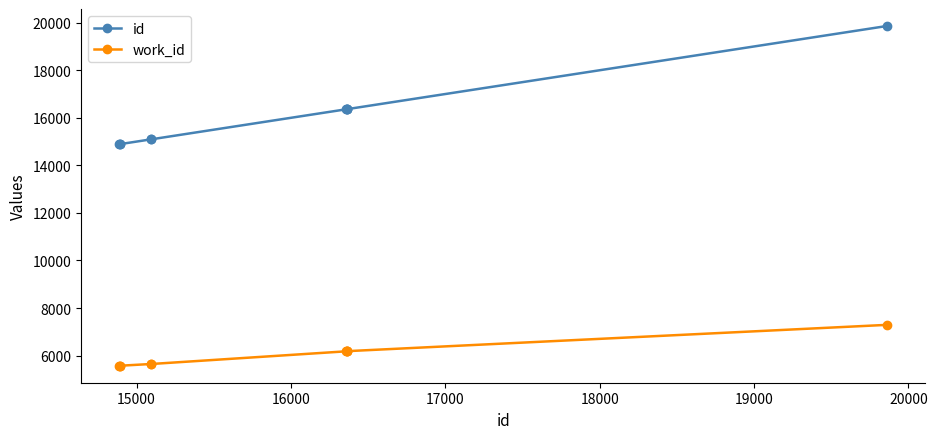

What is the value of the work_id point at the 4th from the left?

5647